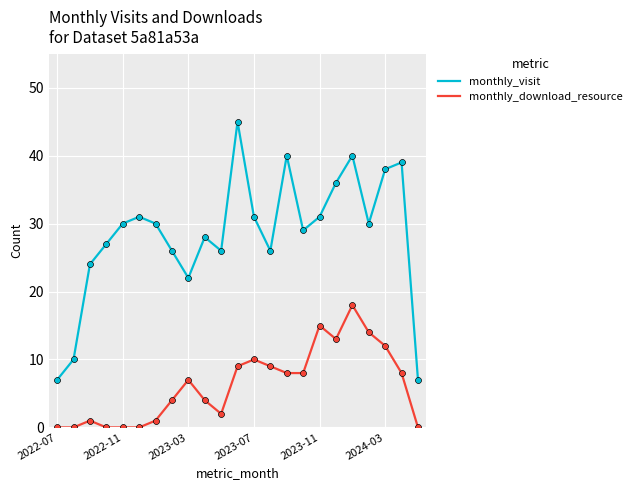

Which series has the largest total across all categories?

monthly_visit